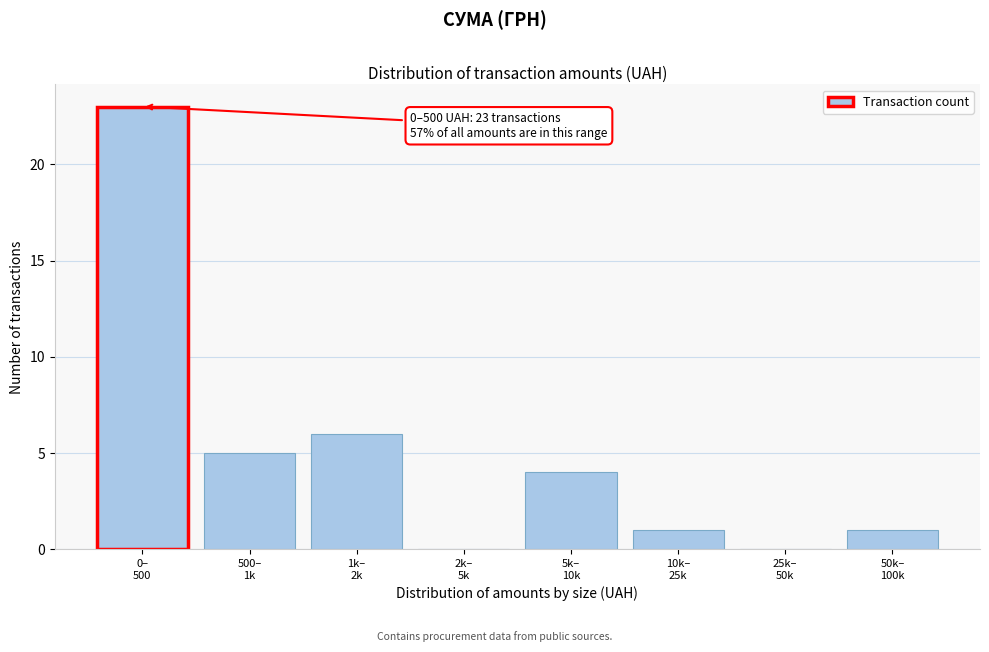

What is the sum of all values?

40